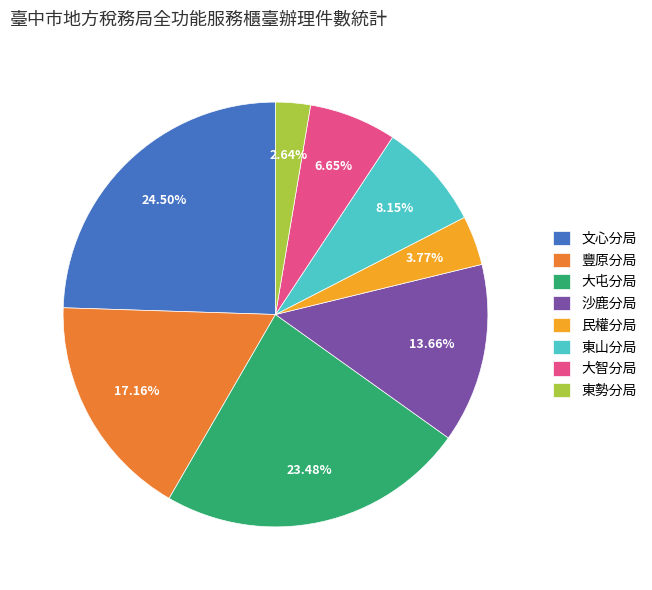

Which slice is the smallest?

東勢分局